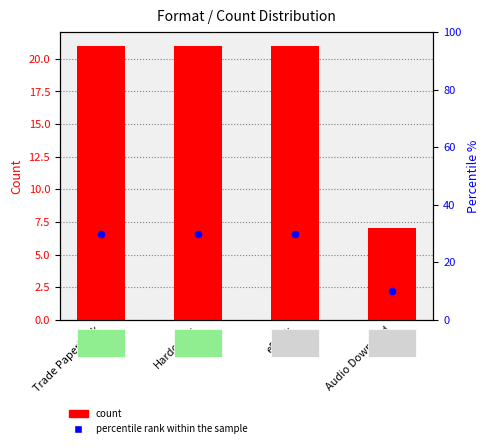

Which series has the largest total across all categories?

percentile rank within the sample